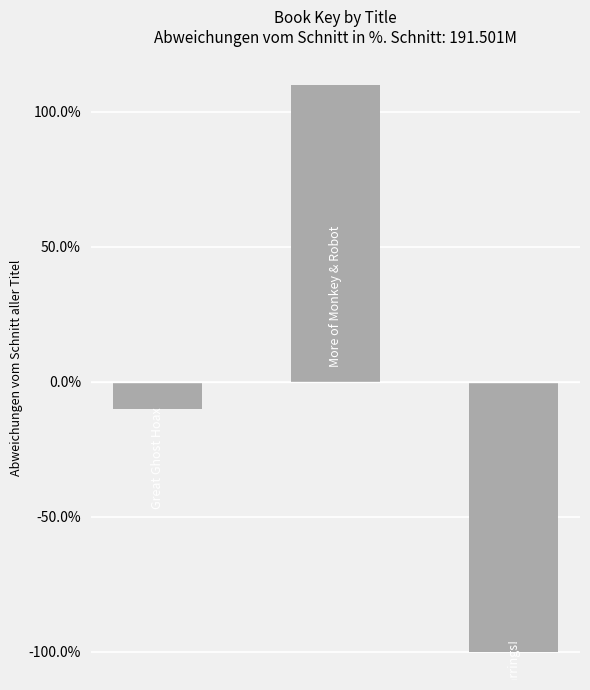

What is the minimum value shown in the chart?

-100.0